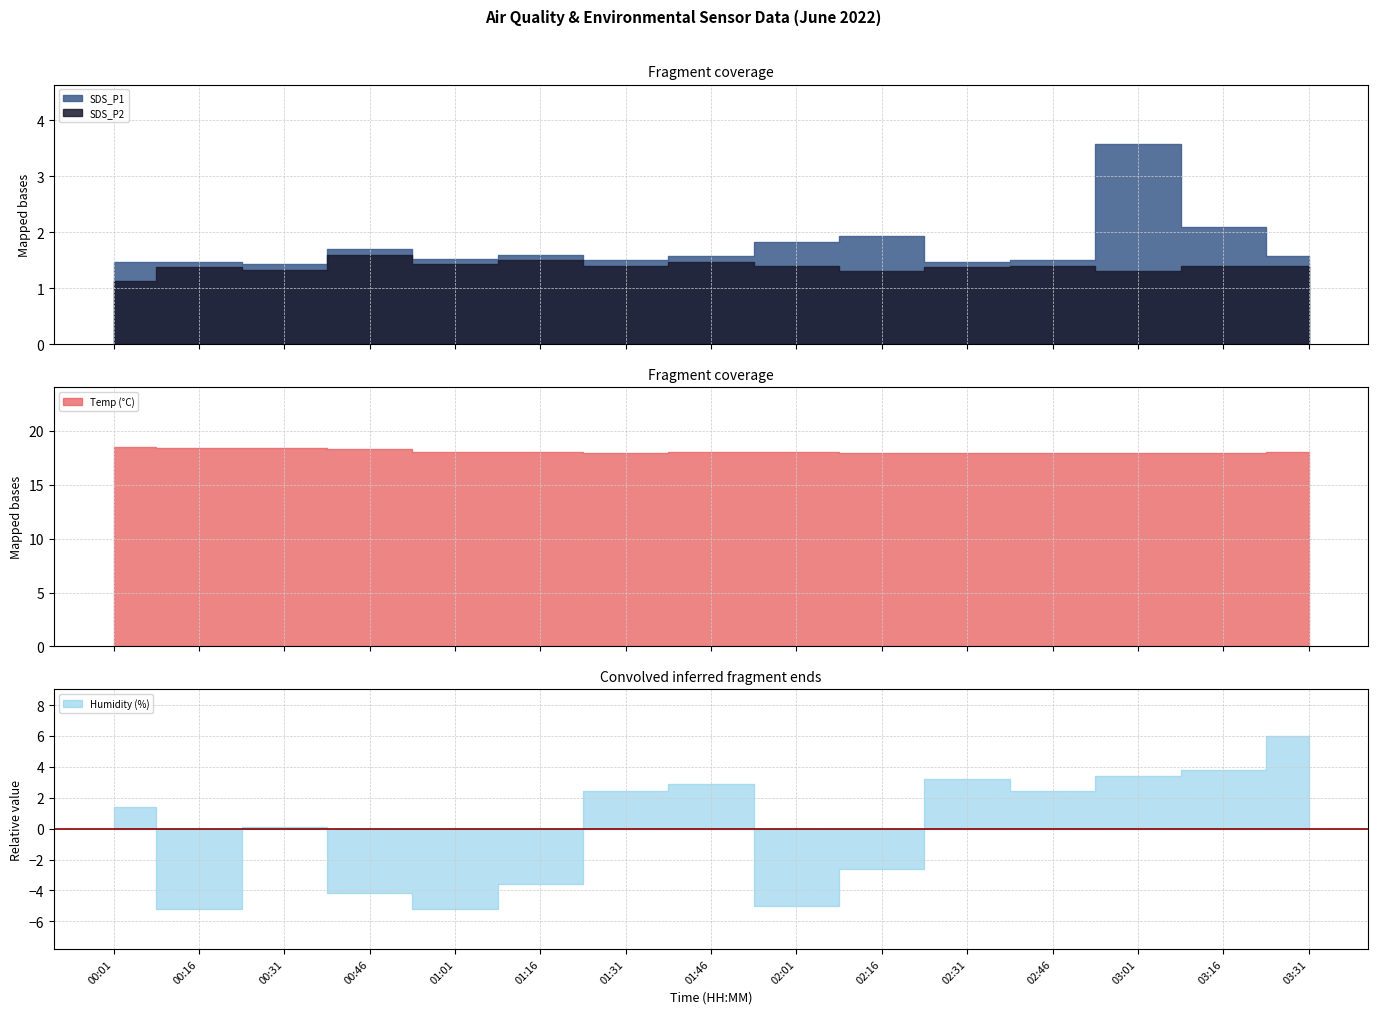

What are all the series names shown in the legend?

SDS_P1, SDS_P2, Temp, Humidity